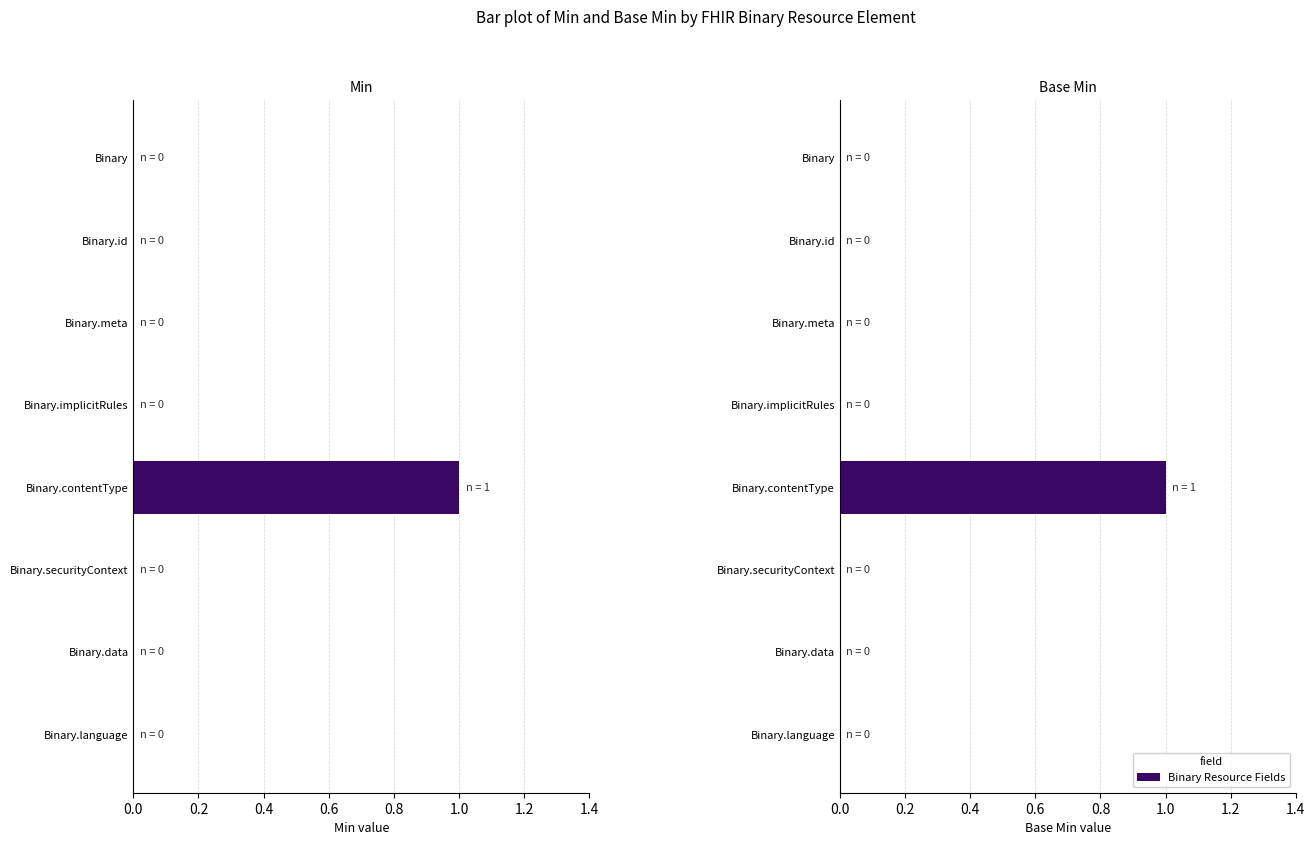

Which series has the widest spread of values?

Min